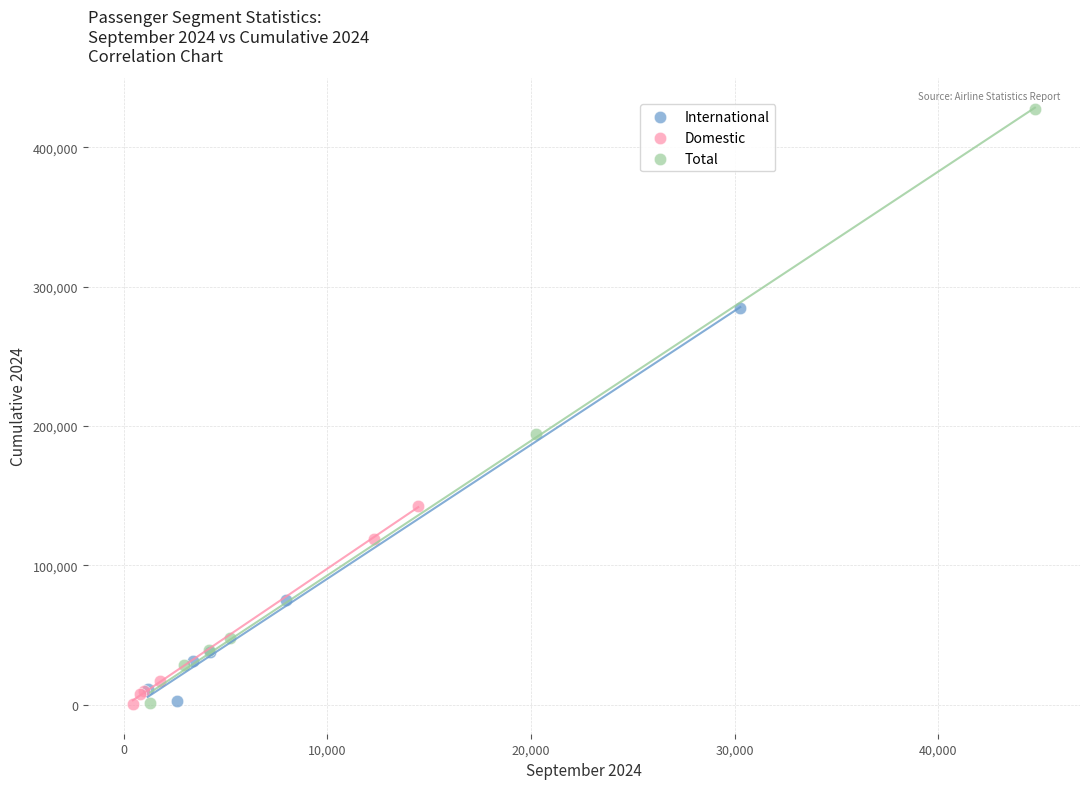

Which series reaches the maximum Y coordinate?

Total